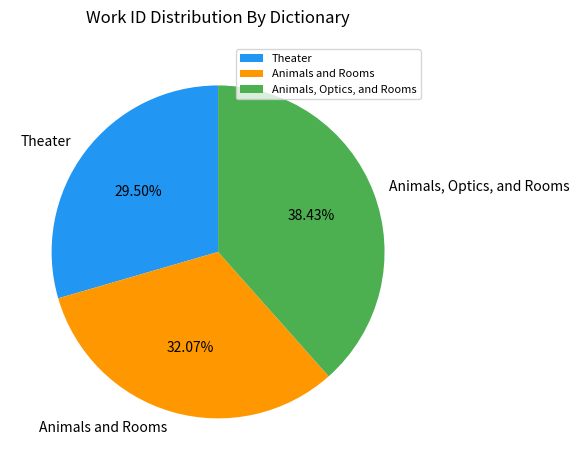

Rank the categories by value from highest to lowest.

Animals, Optics, and Rooms, Animals and Rooms, Theater